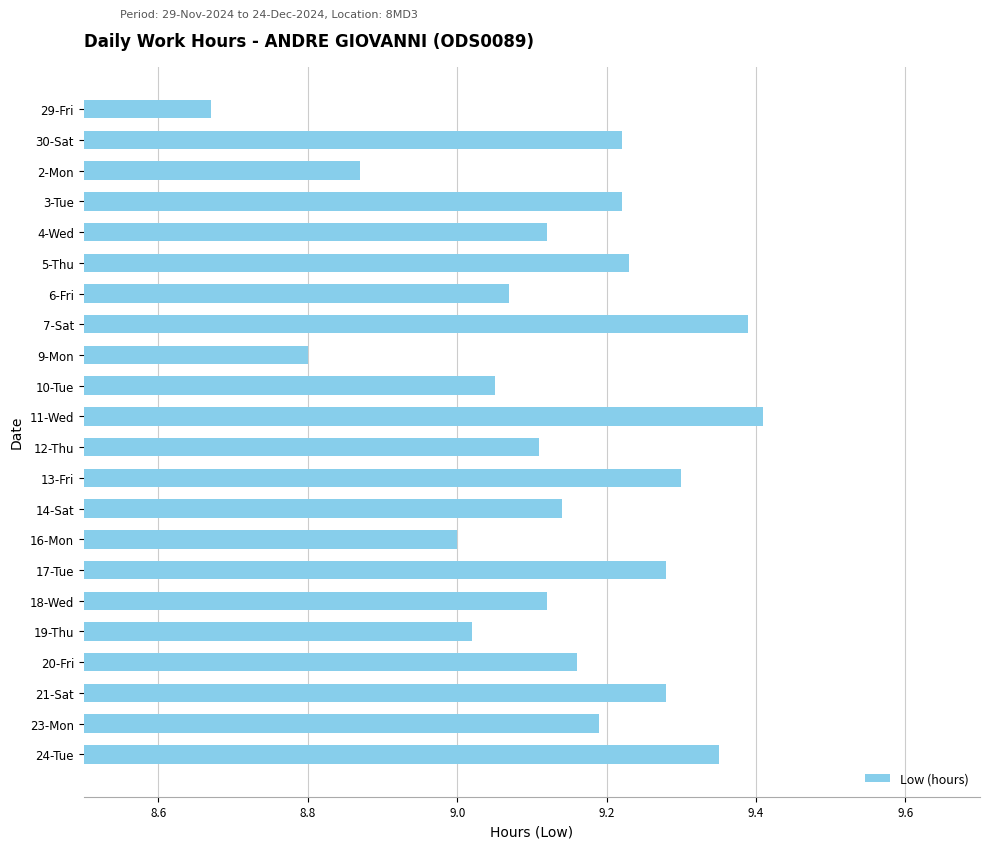

The chart shows a value of 12.8 at 4-Wed. True or false?

False